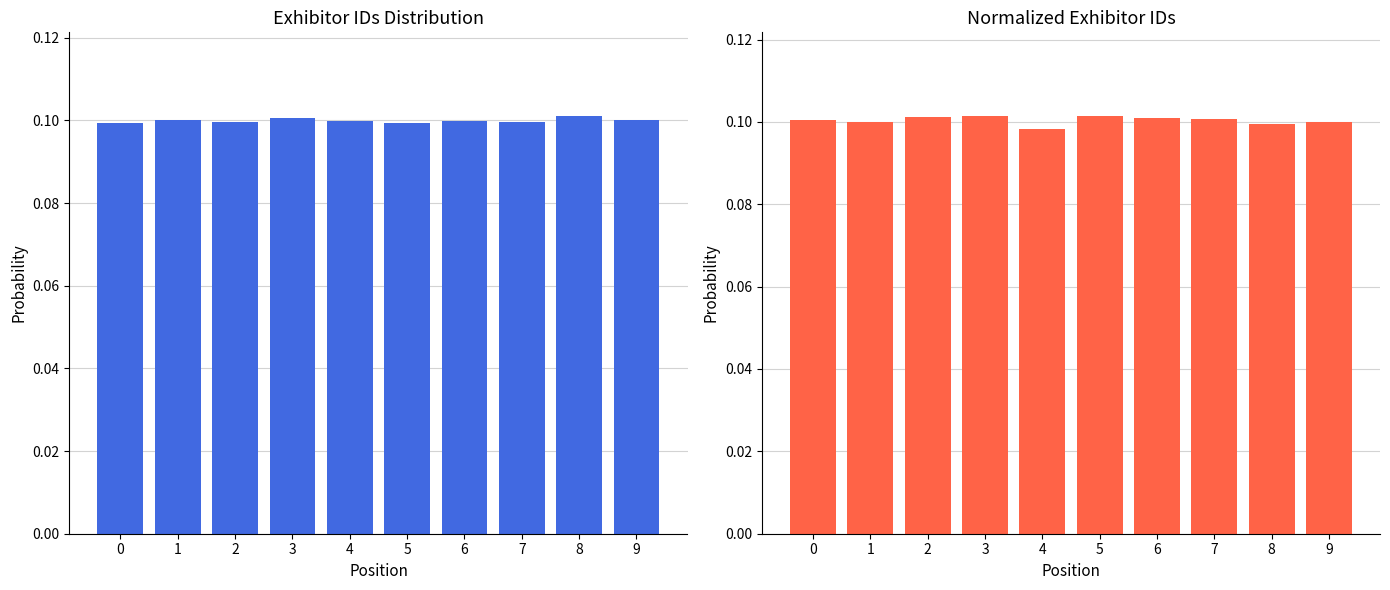

The value at 9 is 0.1. True or false?

True